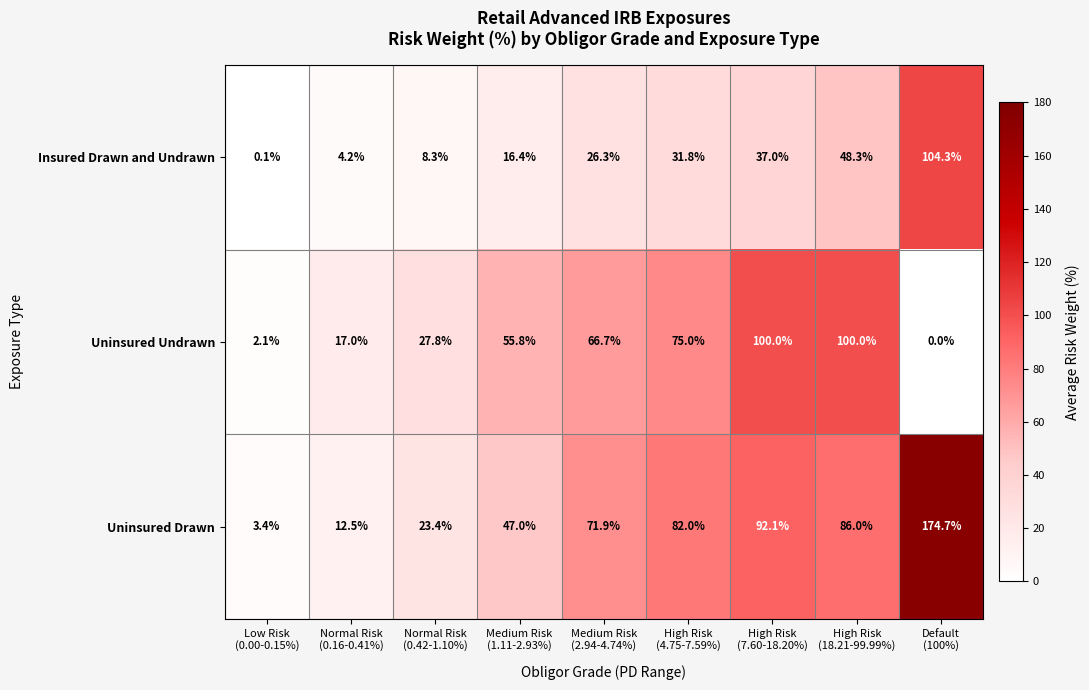

What is the maximum value for Uninsured Drawn?

174.7